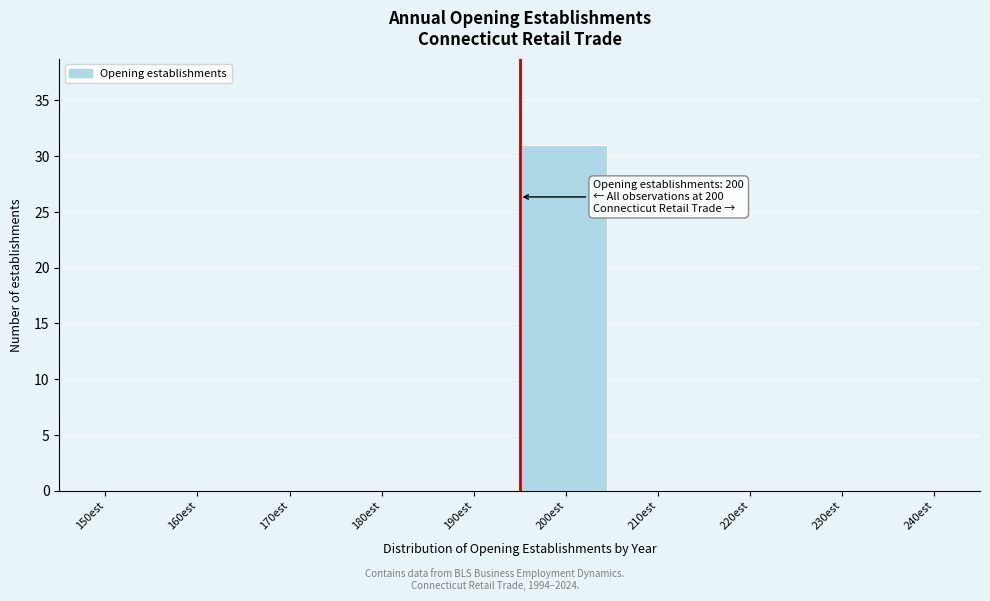

Reading right to left, transcribe all the data shown in this chart.

240est=0	230est=0	220est=0	210est=0	200est=31	190est=0	180est=0	170est=0	160est=0	150est=0